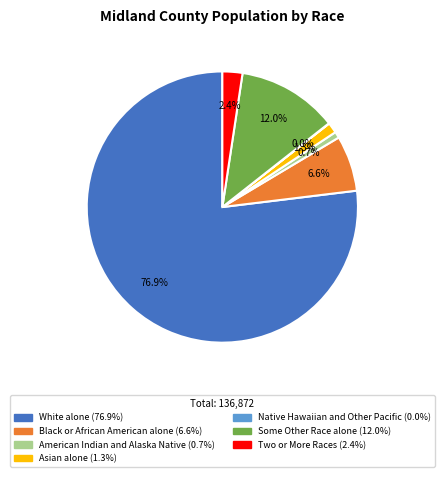

Between American Indian and Alaska Native and Asian alone, which is larger?

Asian alone